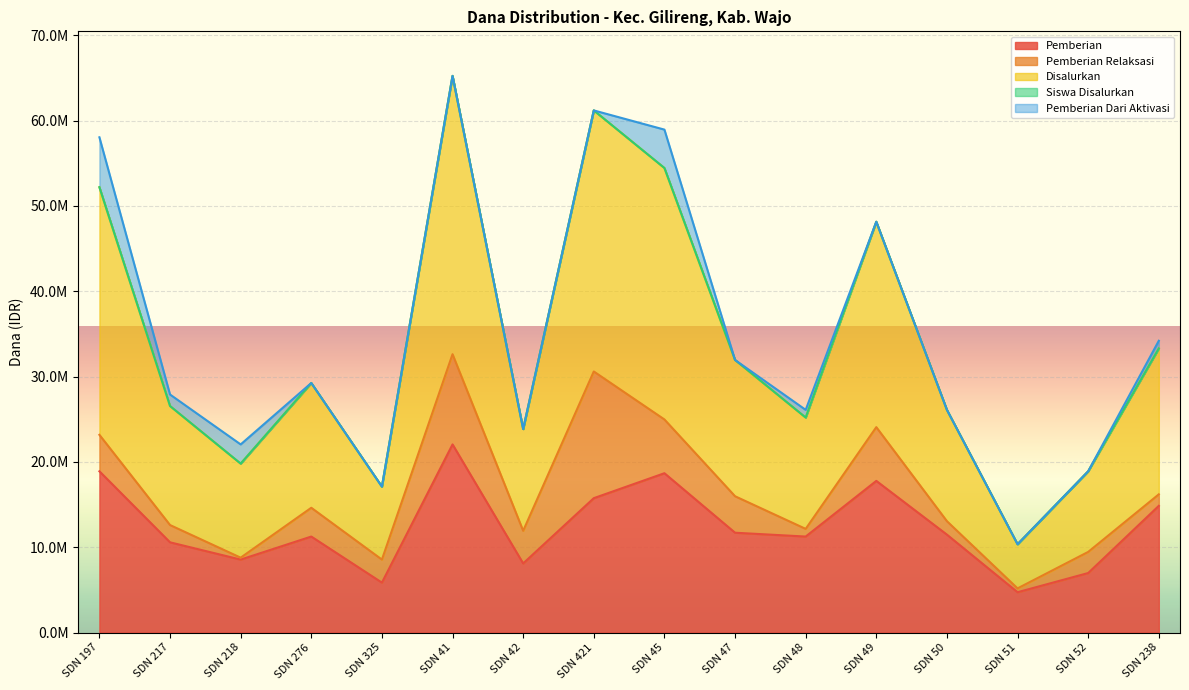

Which has a higher value, SDN 41 or SDN 276?

SDN 41